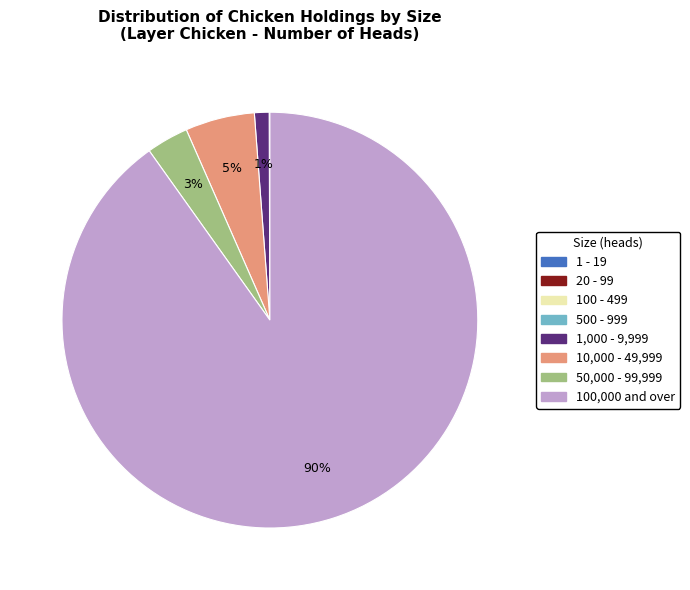

Approximately how many times larger is the value at 10,000 - 49,999 compared to 50,000 - 99,999?

1.7